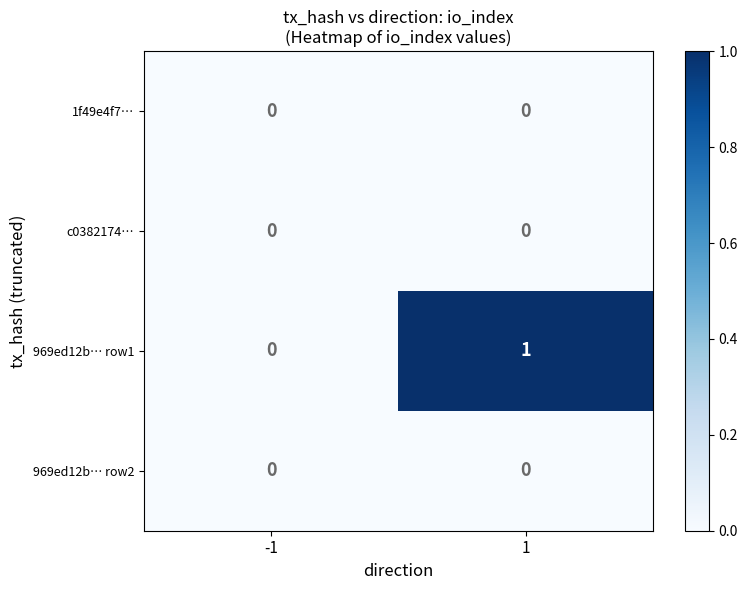

The value of 969ed12b… row1 at -1 is 0. True or false?

True